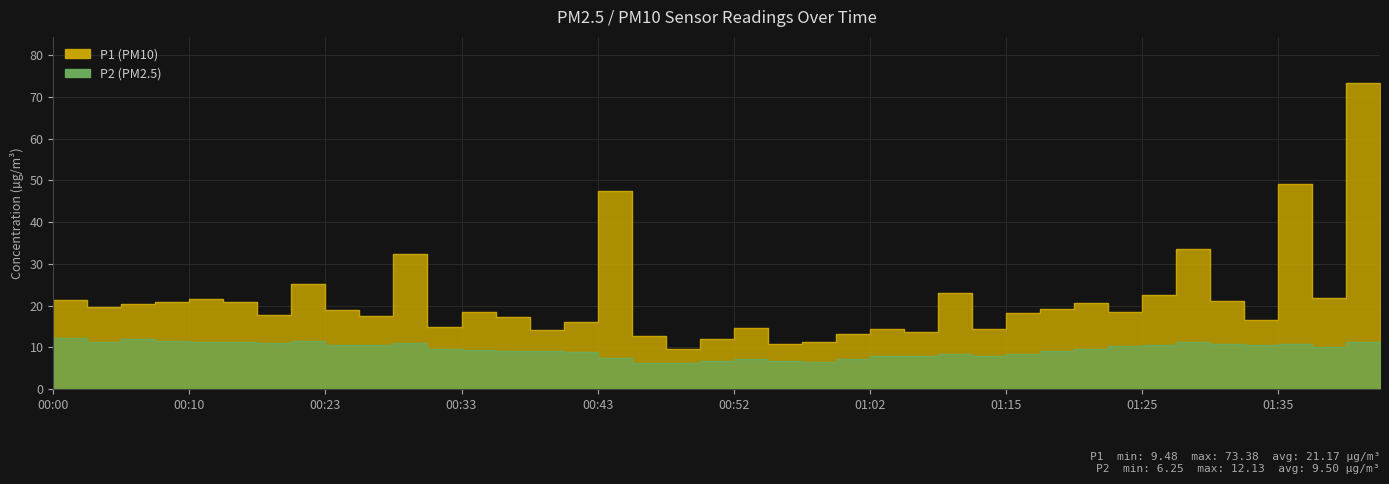

What is the sum of all P1 values?

846.7